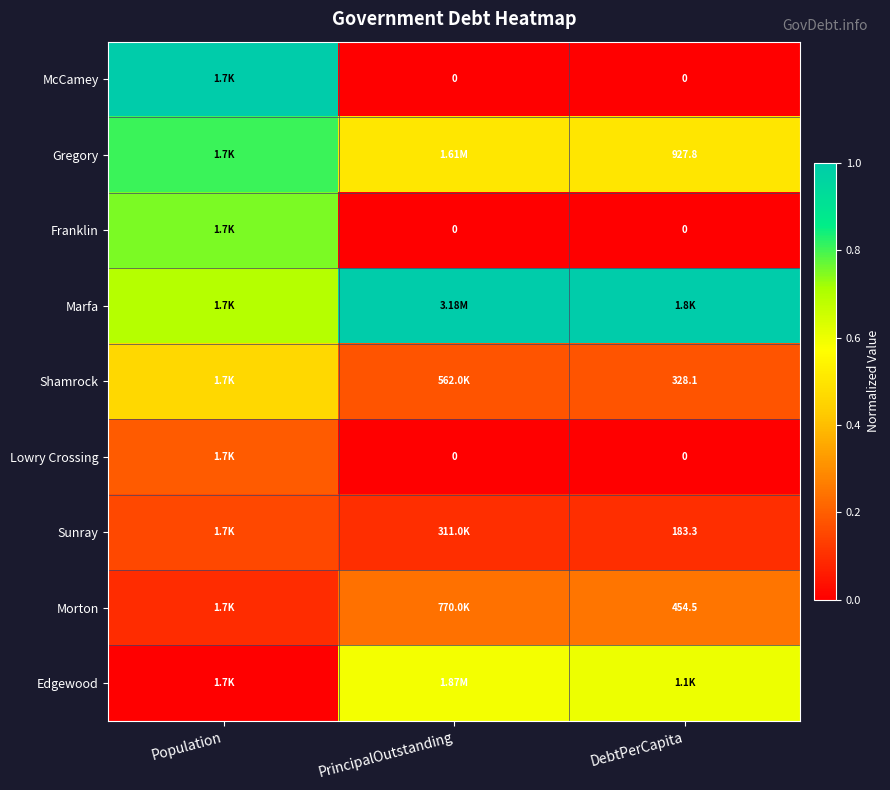

Is the value of Shamrock at DebtPerCapita greater than the value of McCamey at PrincipalOutstanding?

Yes